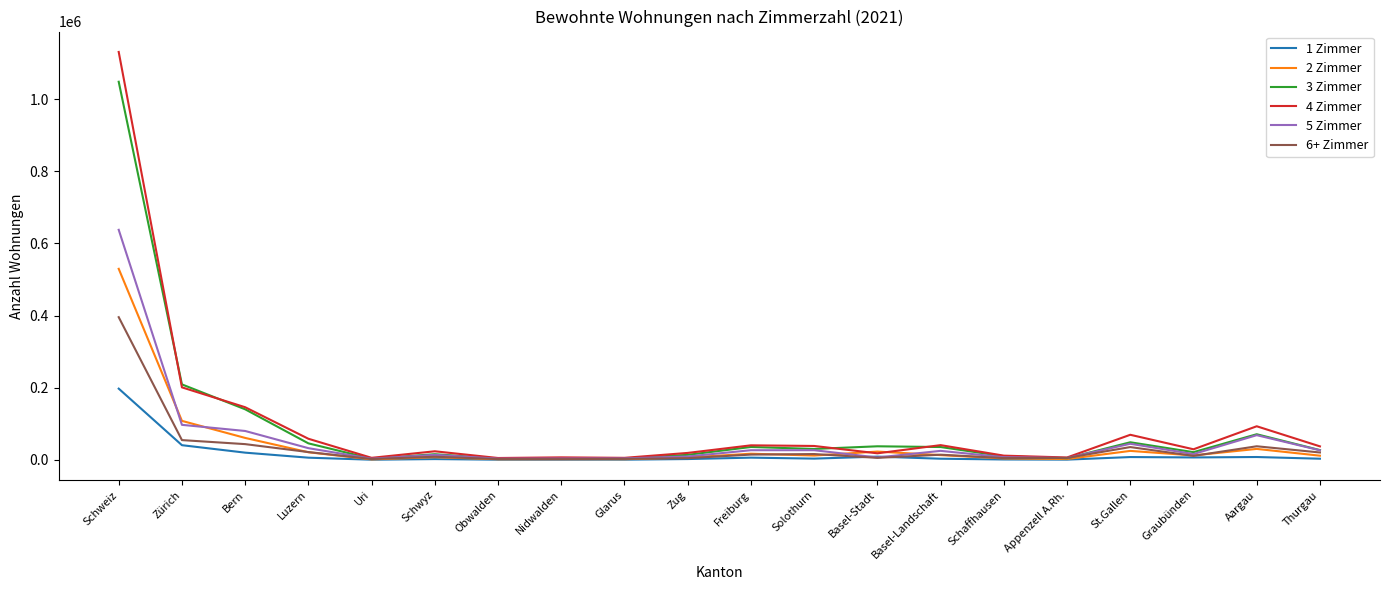

Which series changed the most between Zürich and Freiburg?

3 Zimmer